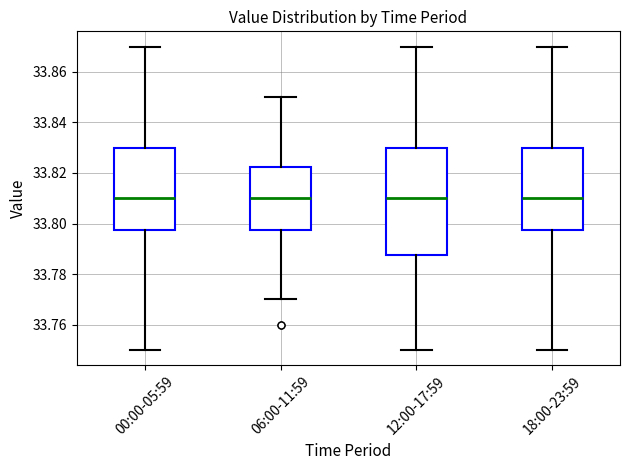

Reading left to right, transcribe this box plot: for each box, give where its median line is, the range the box spans, and where its two whiskers end, as read against the y-axis. The values are not printed on the chart, so give them approximately, as read against the axis.

00:00-05:59: median 33.810, box 33.798 to 33.830, whiskers 33.750 to 33.870
06:00-11:59: median 33.810, box 33.798 to 33.822, whiskers 33.770 to 33.850
12:00-17:59: median 33.810, box 33.788 to 33.830, whiskers 33.750 to 33.870
18:00-23:59: median 33.810, box 33.798 to 33.830, whiskers 33.750 to 33.870